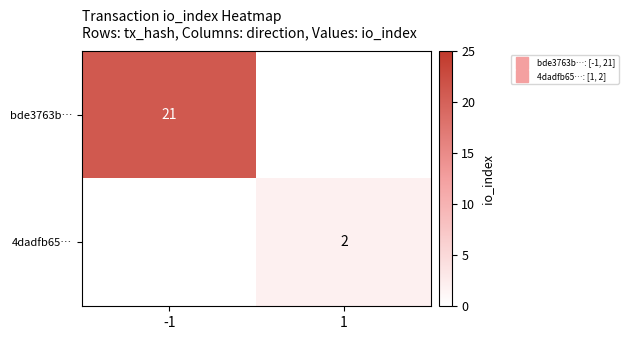

What is the difference between the maximum and minimum values in the 4dadfb65… series?

2